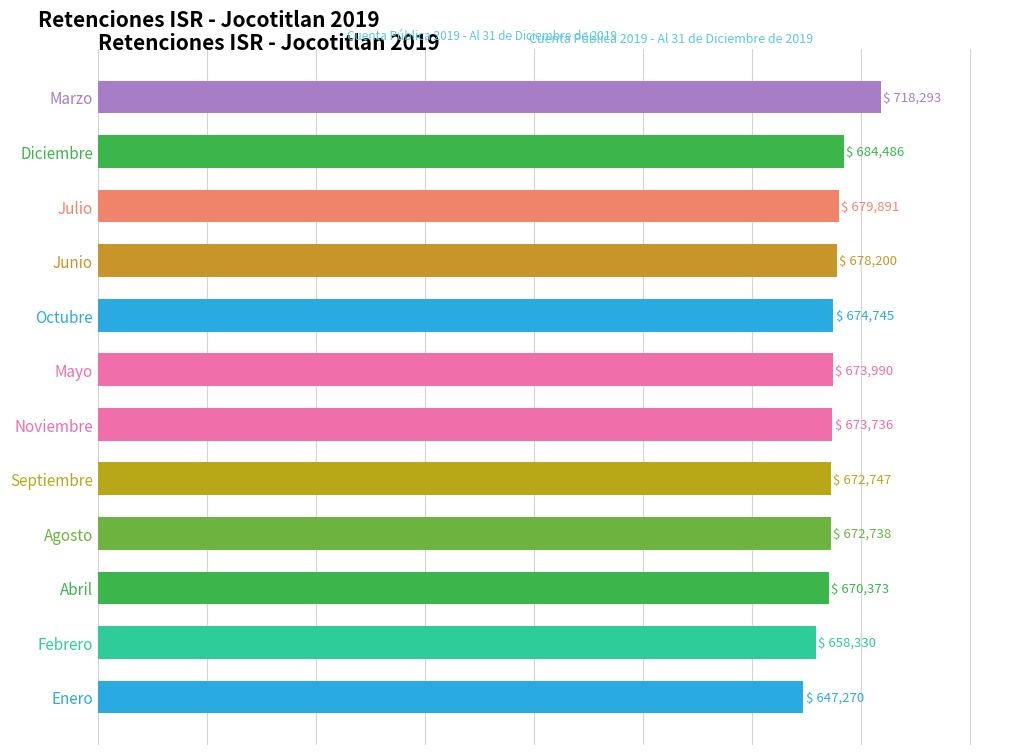

At which category does the chart reach its minimum across all series?

Enero